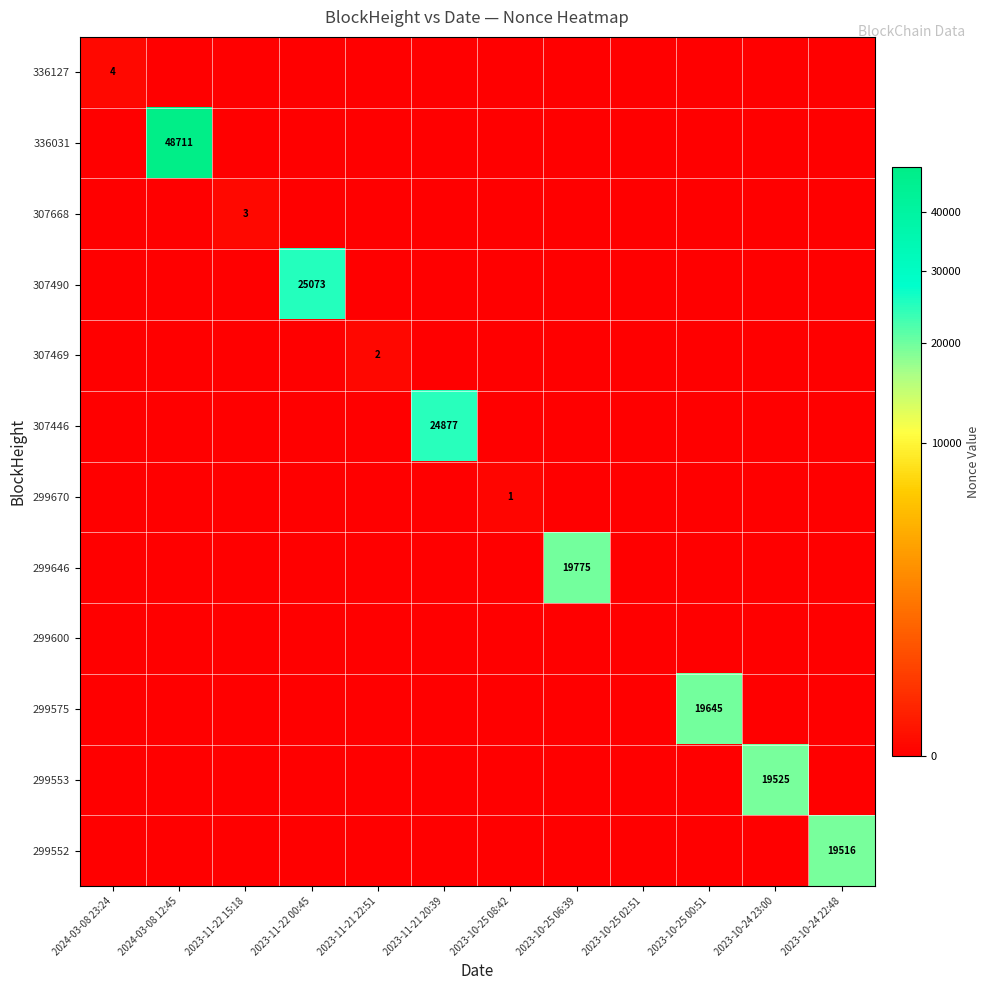

True or false: 299553 has a value of 19525 at 2023-10-24 23:00.

True